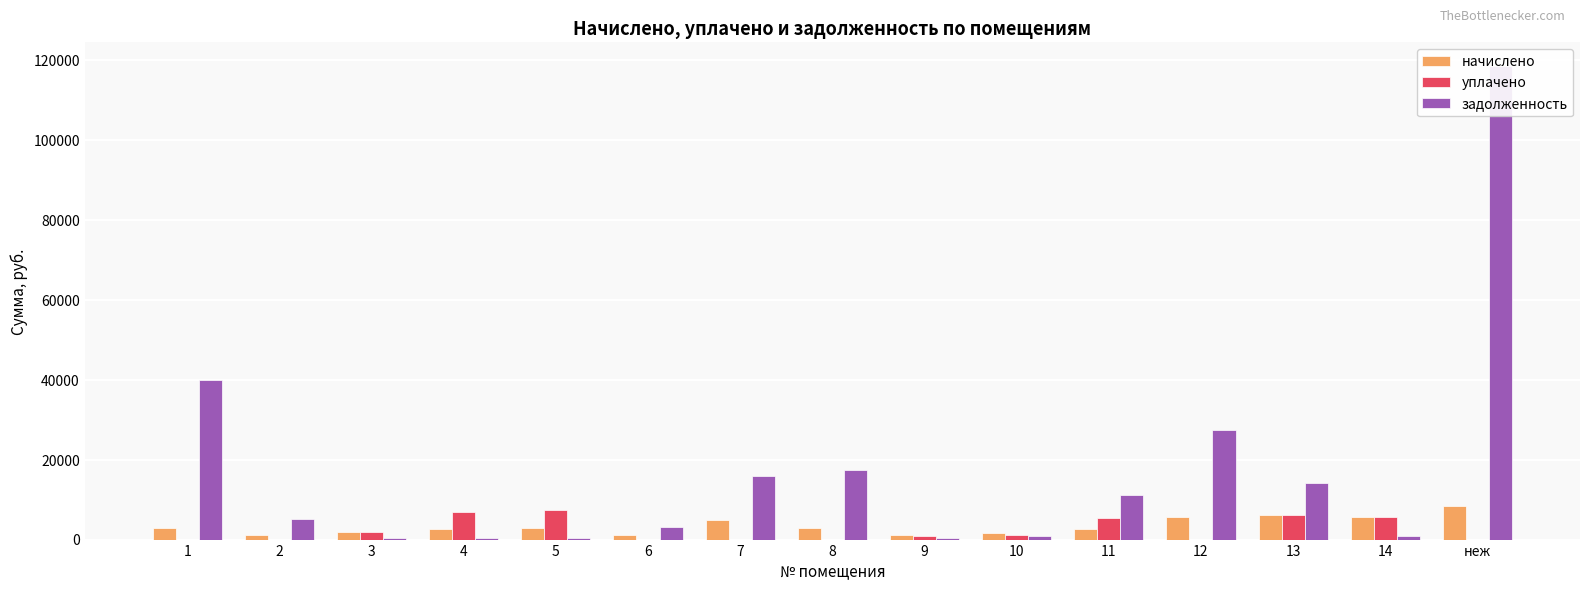

How many values in the задолженность series are below 5257?

7